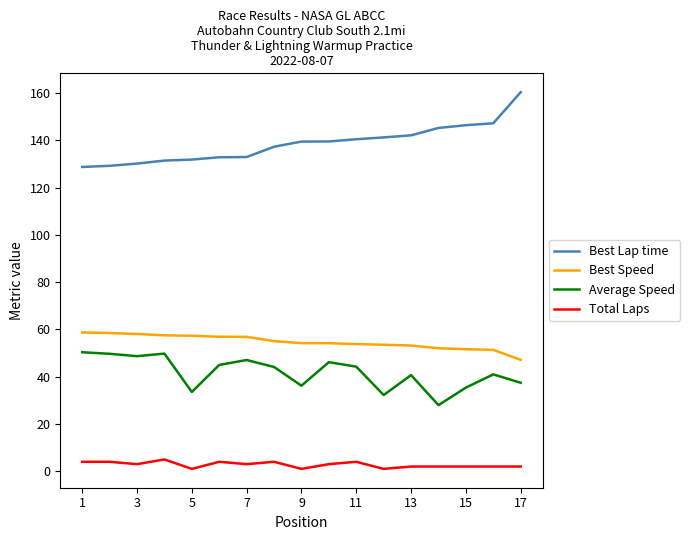

Which series has the widest spread of values?

Best Lap time